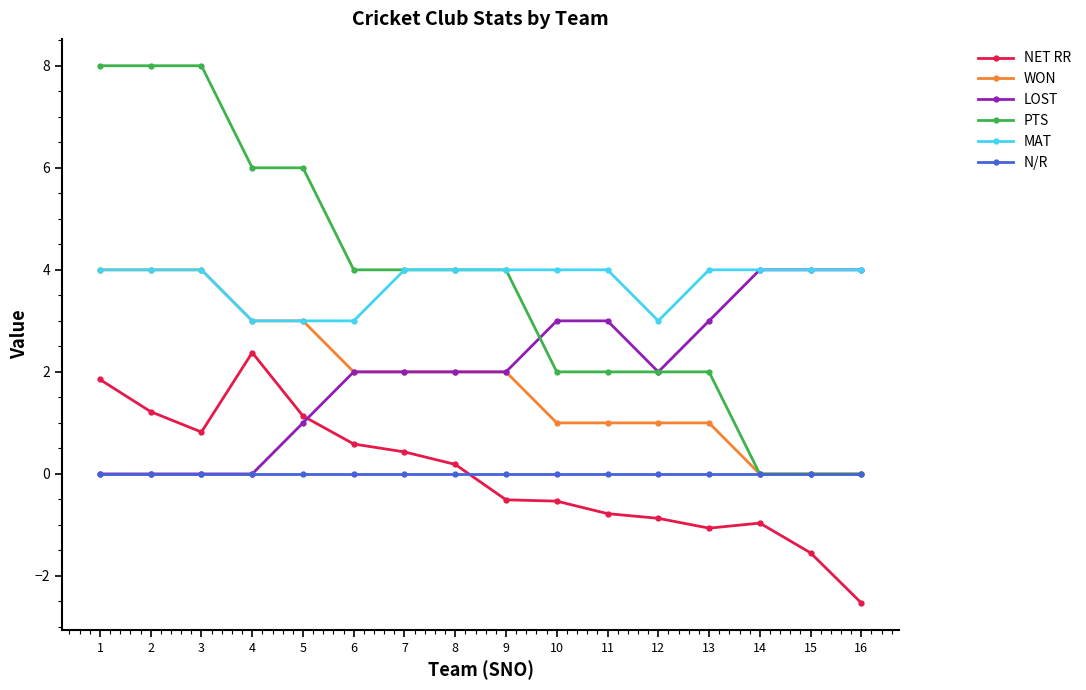

What is the difference between the maximum and minimum values in the NET RR series?

4.9